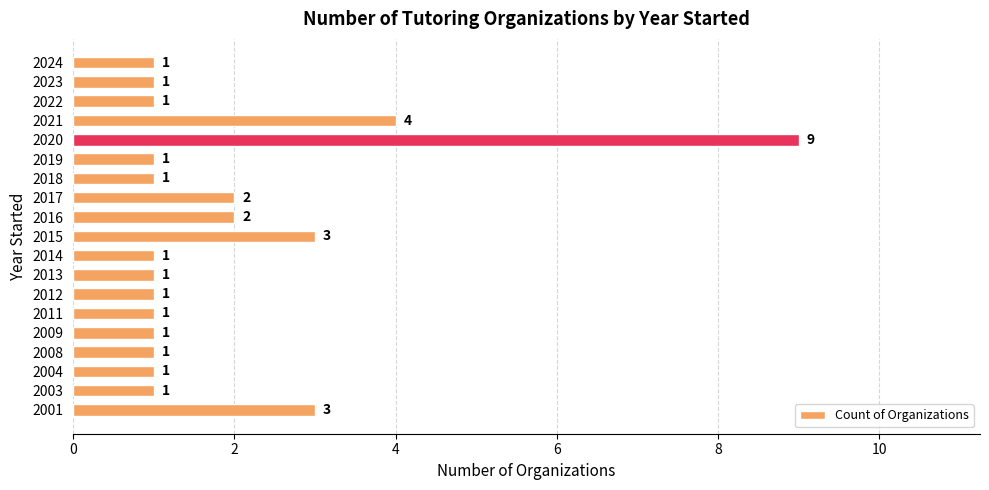

Reading top to bottom, list all the values displayed in this chart.

2024=1	2023=1	2022=1	2021=4	2020=9	2019=1	2018=1	2017=2	2016=2	2015=3	2014=1	2013=1	2012=1	2011=1	2009=1	2008=1	2004=1	2003=1	2001=3